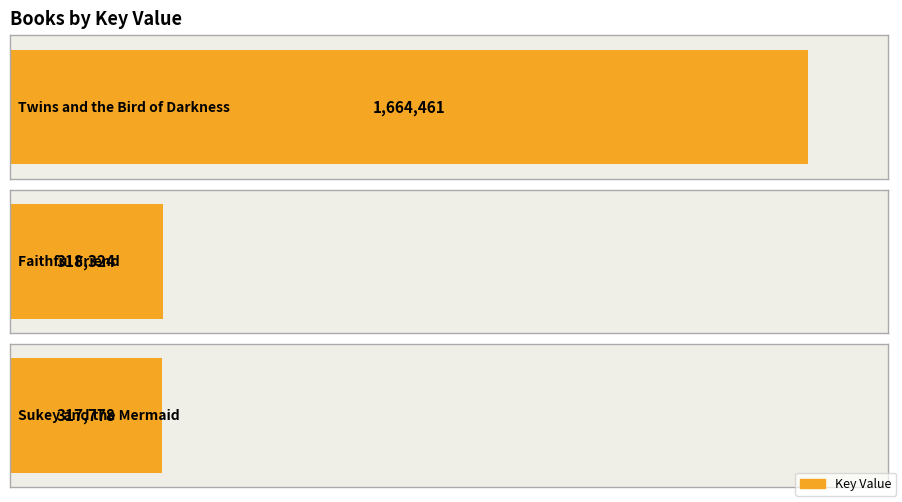

What is the difference between the second highest and minimum values?

546